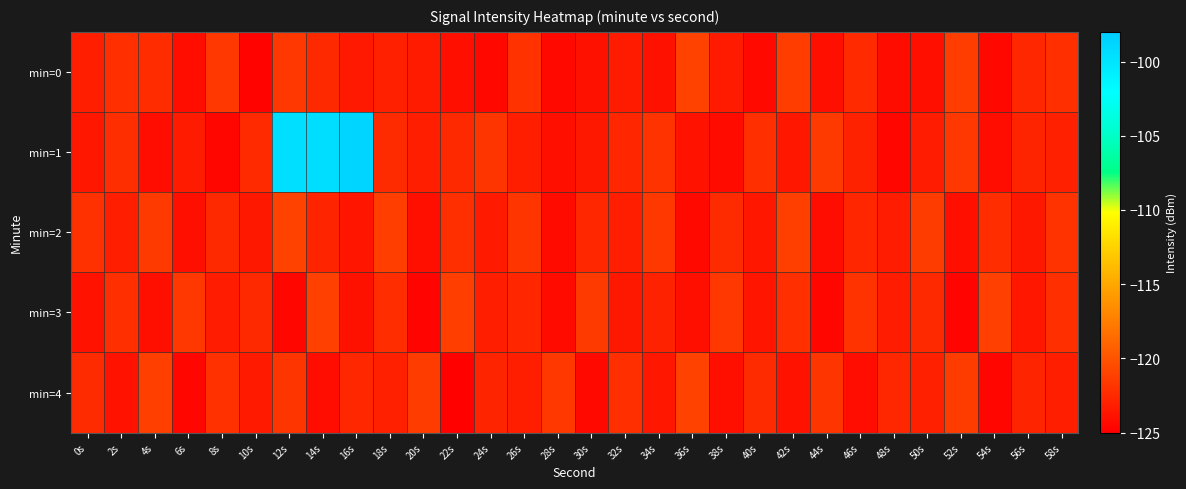

Count the number of categories in the chart.

30